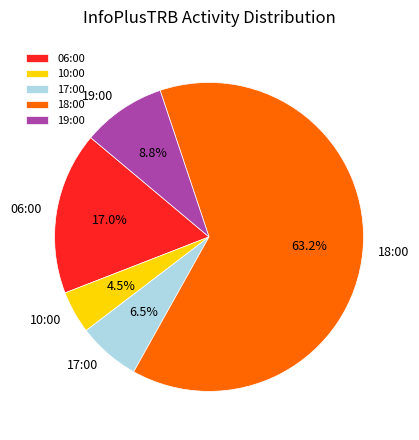

Do 18:00 and 17:00 together represent more than half of the pie?

Yes